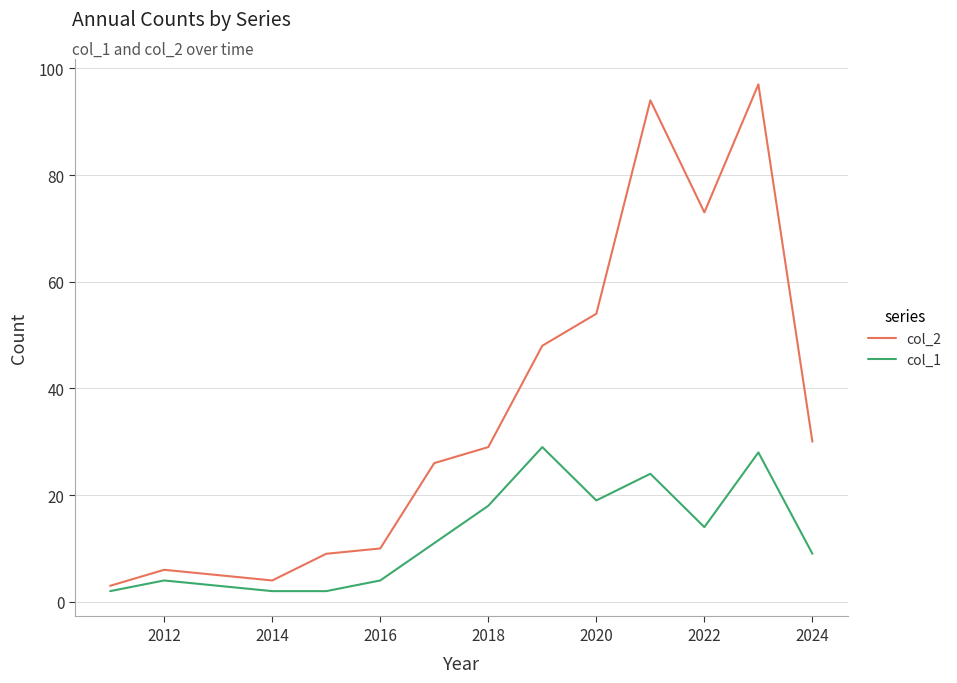

What is the difference between the maximum and minimum values in the col_1 series?

27